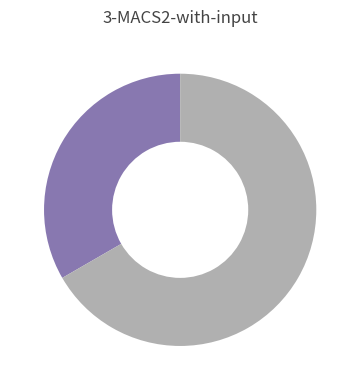

Count the number of slices in the pie.

2